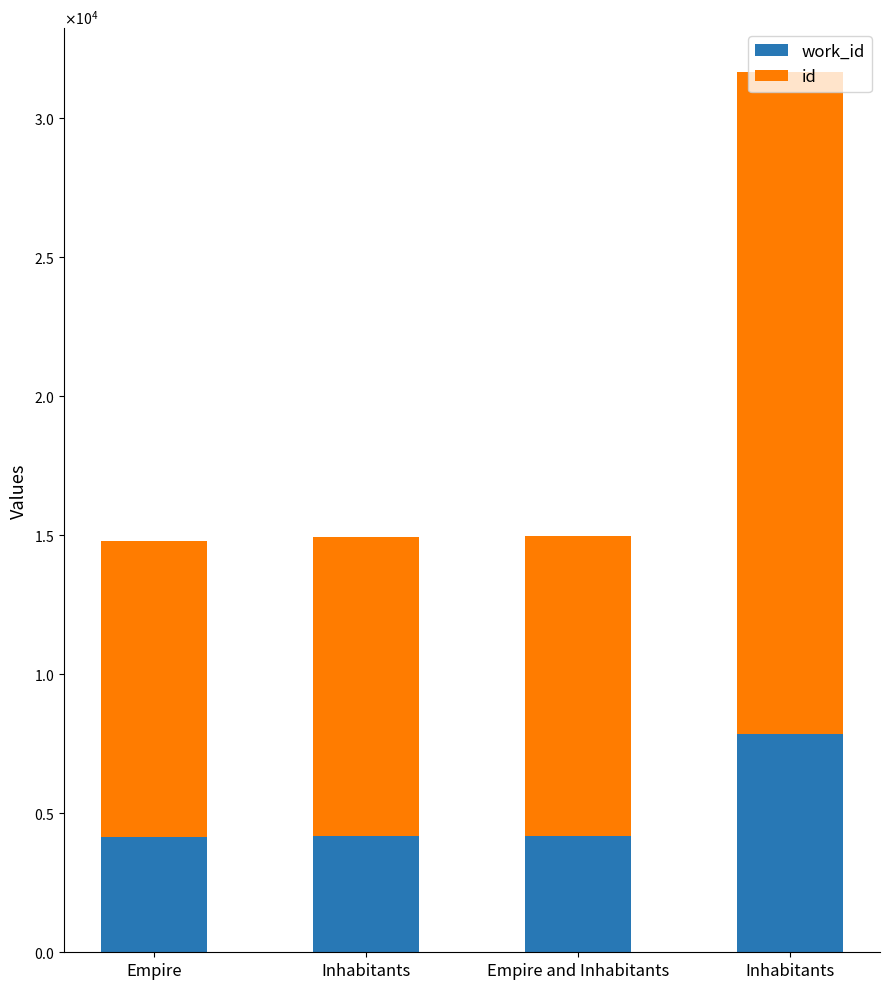

What is the label of the 4th bar from the left?

Inhabitants